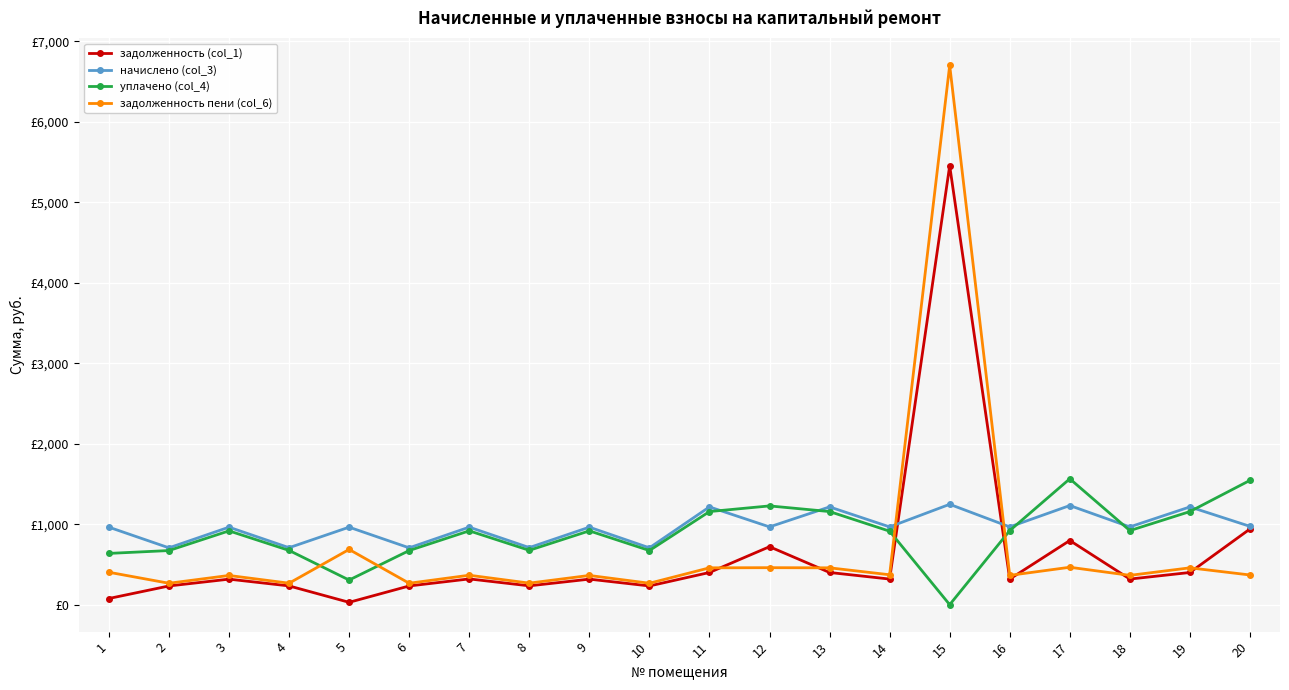

What are all the series names shown in the legend?

задолженность (col_1), начислено (col_3), уплачено (col_4), задолженность пени (col_6)